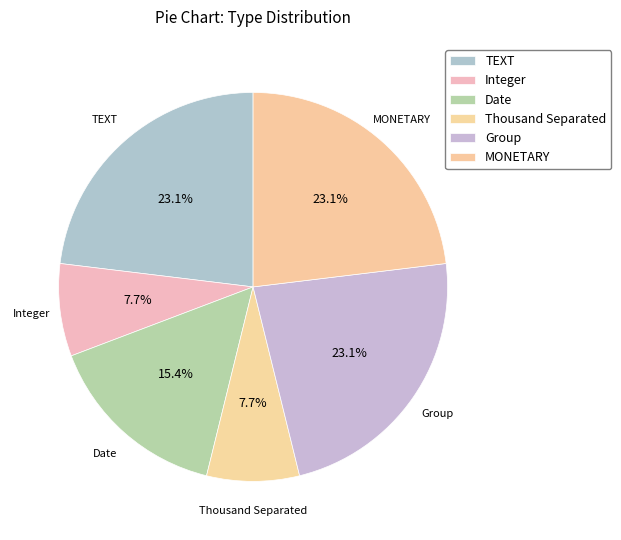

Is there a majority slice in this chart?

No